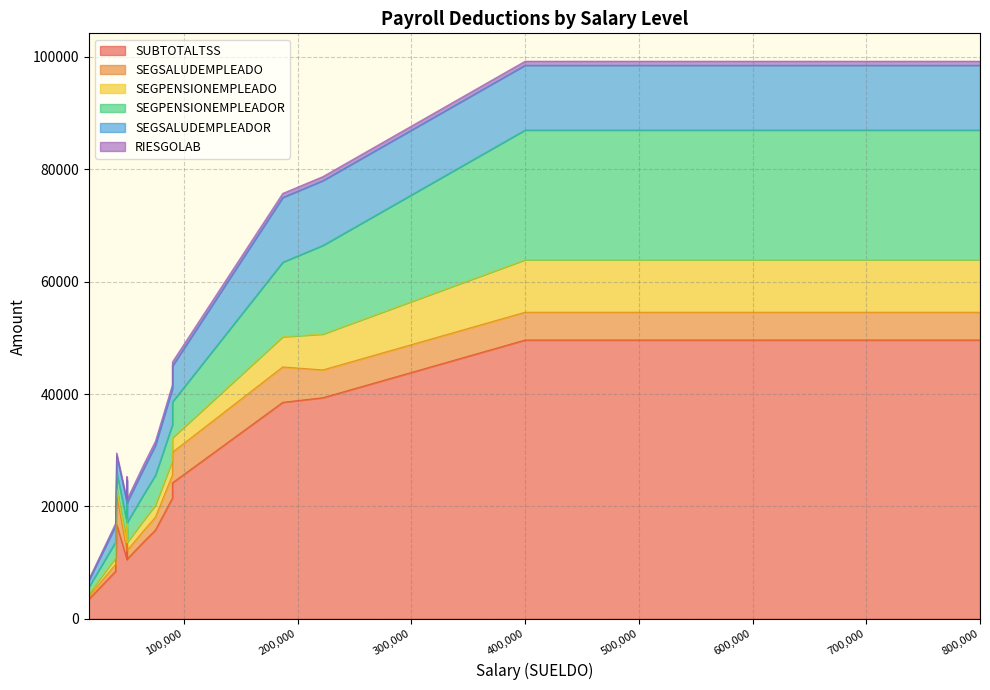

Which series has the widest spread of values?

SUBTOTALTSS